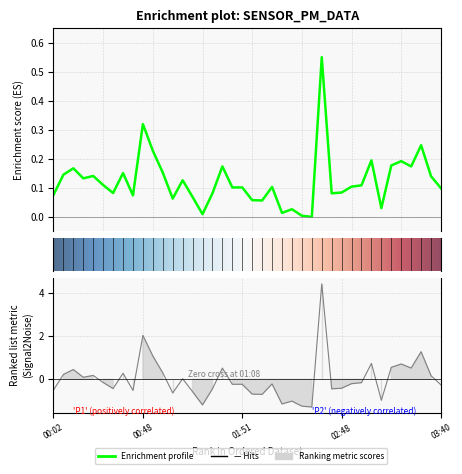

True or false: the data shows 0.1 at 00:22.

True